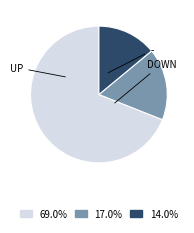

How many slices are in this pie chart?

3